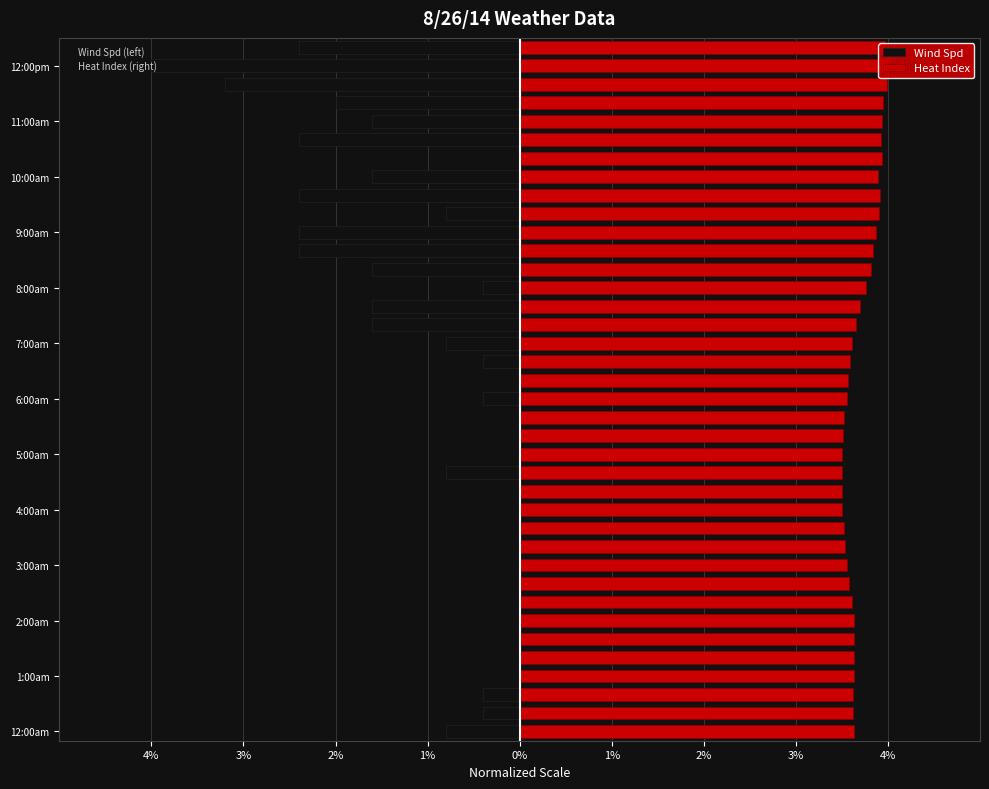

Rank the series at 3% from lowest to highest value.

Wind Spd, Heat Index